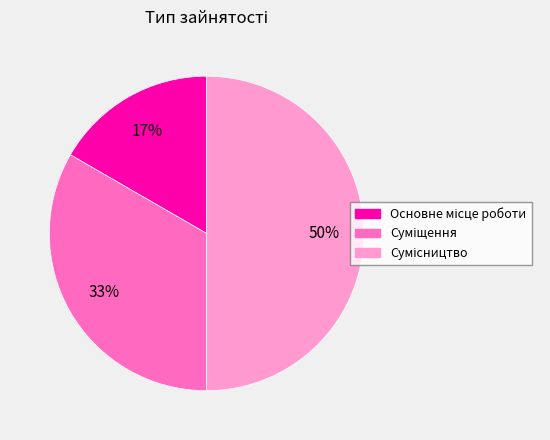

To the nearest percent, what is the average slice percentage?

33%